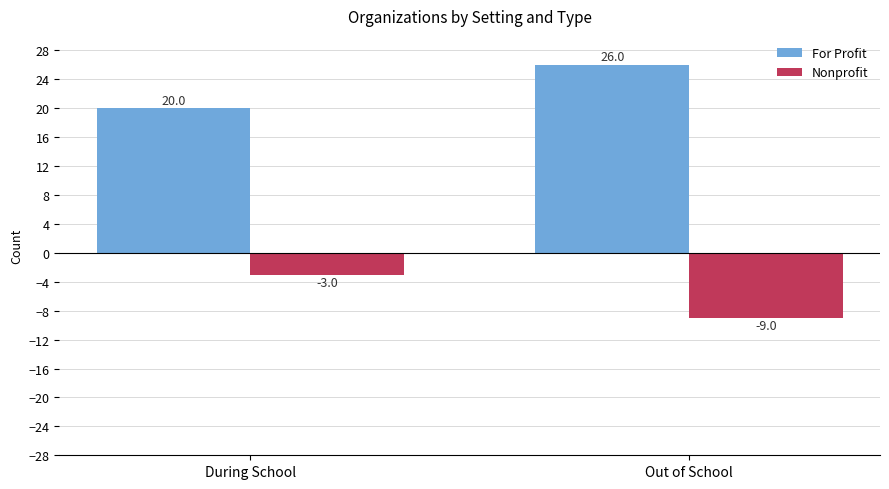

What is the spread (max minus min) of values at Out of School?

35